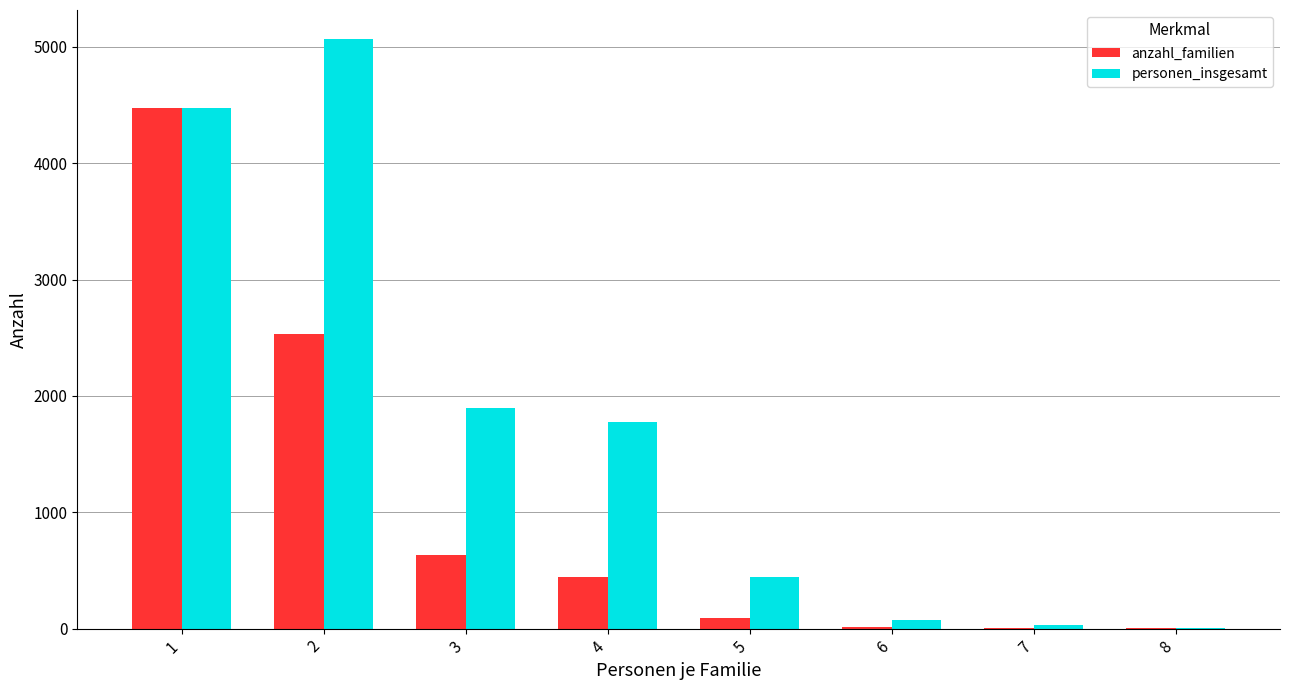

Which series changed the most between 4 and 5?

personen_insgesamt